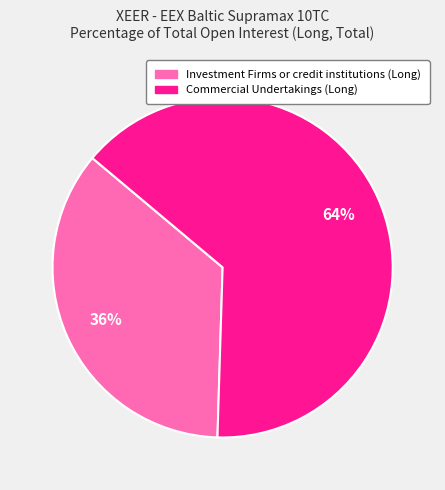

How many segments does this pie chart have?

2